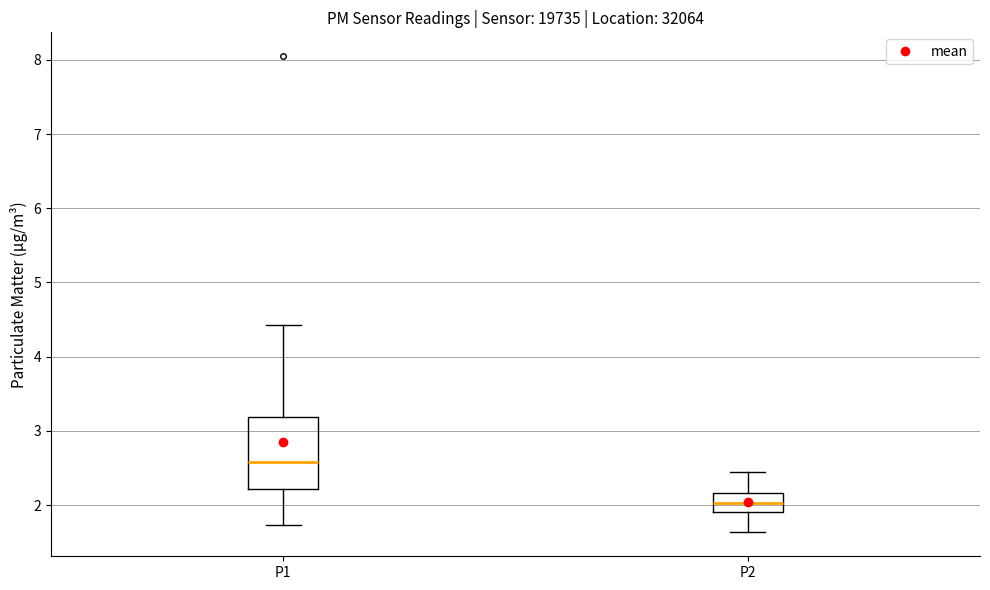

Which box is the tallest, from its lower edge to its upper edge?

P1